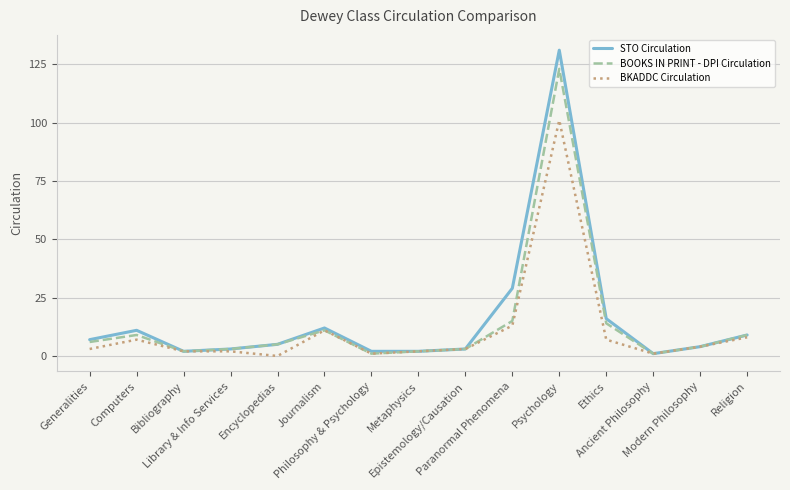

What are all the series names shown in the legend?

STO Circulation, BOOKS IN PRINT - DPI Circulation, BKADDC Circulation